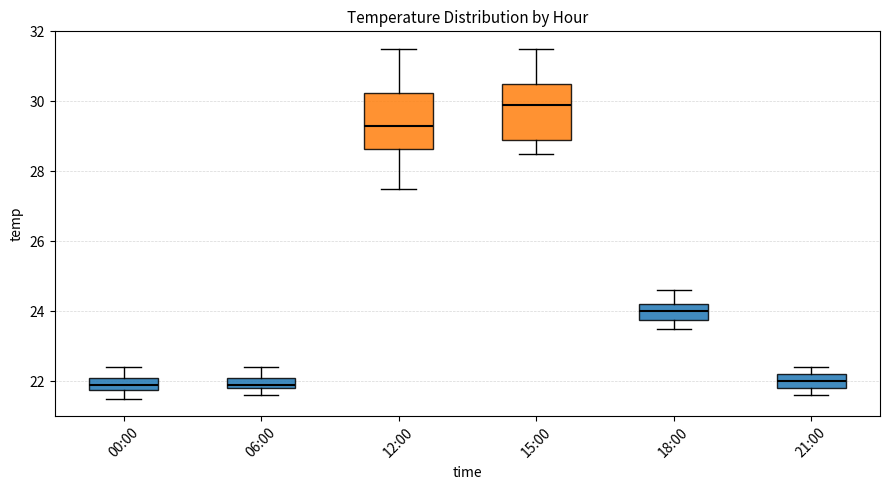

Reading left to right, read every box against the y-axis: the position of its median line, the range the box covers, and the ends of its whiskers. The values are not printed on the chart, so give them approximately, as read against the axis.

00:00: median 22.0, box 21.8 to 22.2, whiskers 21.6 to 22.4
06:00: median 22.0, box 21.8 to 22.2, whiskers 21.6 to 22.4
12:00: median 29.4, box 28.6 to 30.2, whiskers 27.6 to 31.6
15:00: median 30.0, box 29.0 to 30.6, whiskers 28.6 to 31.6
18:00: median 24.0, box 23.8 to 24.2, whiskers 23.6 to 24.6
21:00: median 22.0, box 21.8 to 22.2, whiskers 21.6 to 22.4